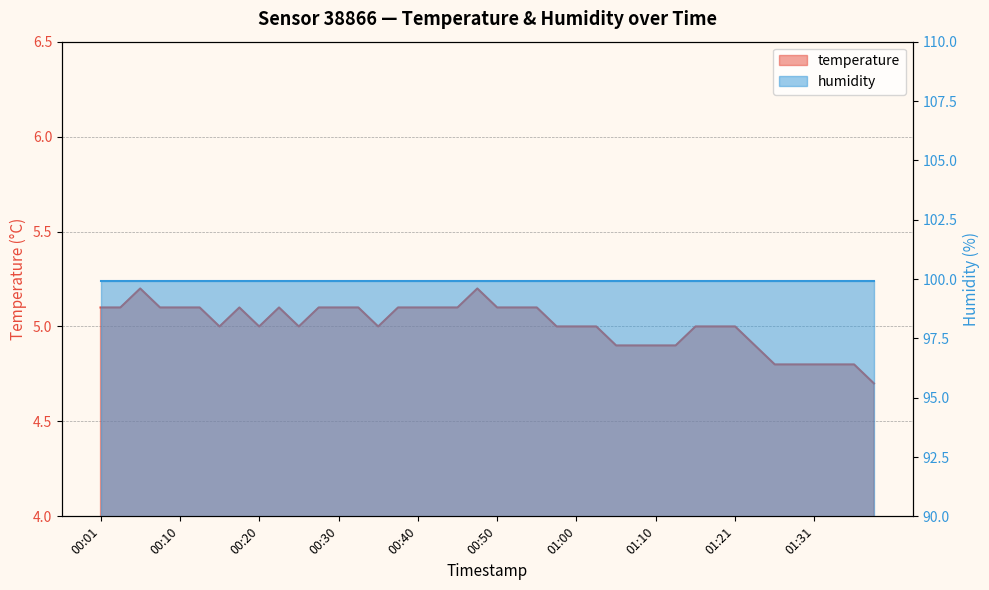

At which category does the data reach its first local valley?

00:15